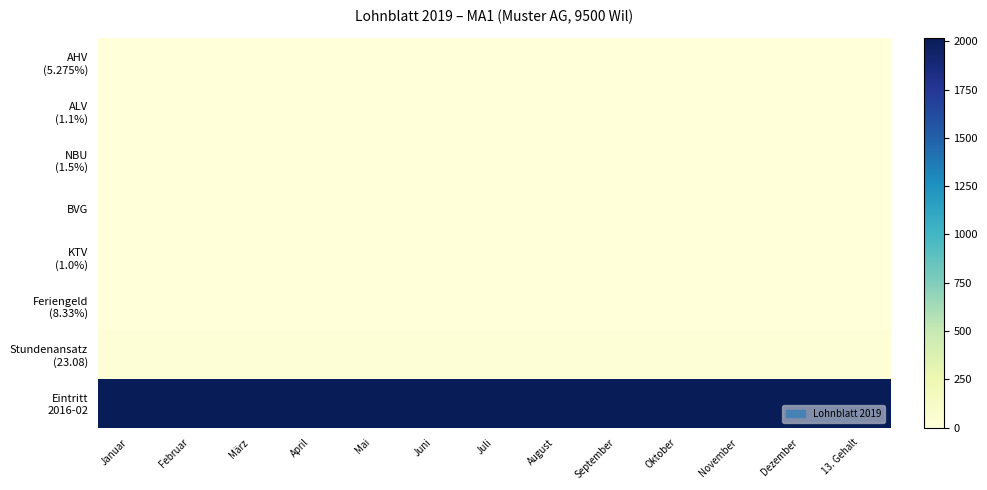

How many series are shown in this chart?

8